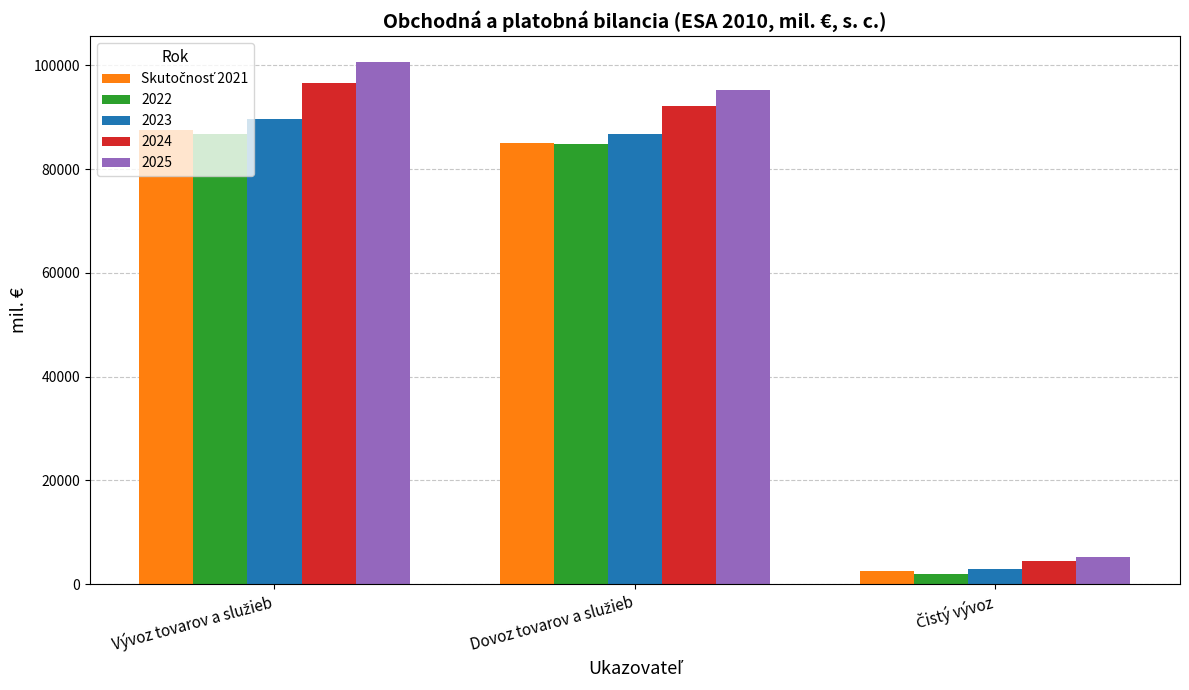

What is the sum of all 2024 values?

193286.1